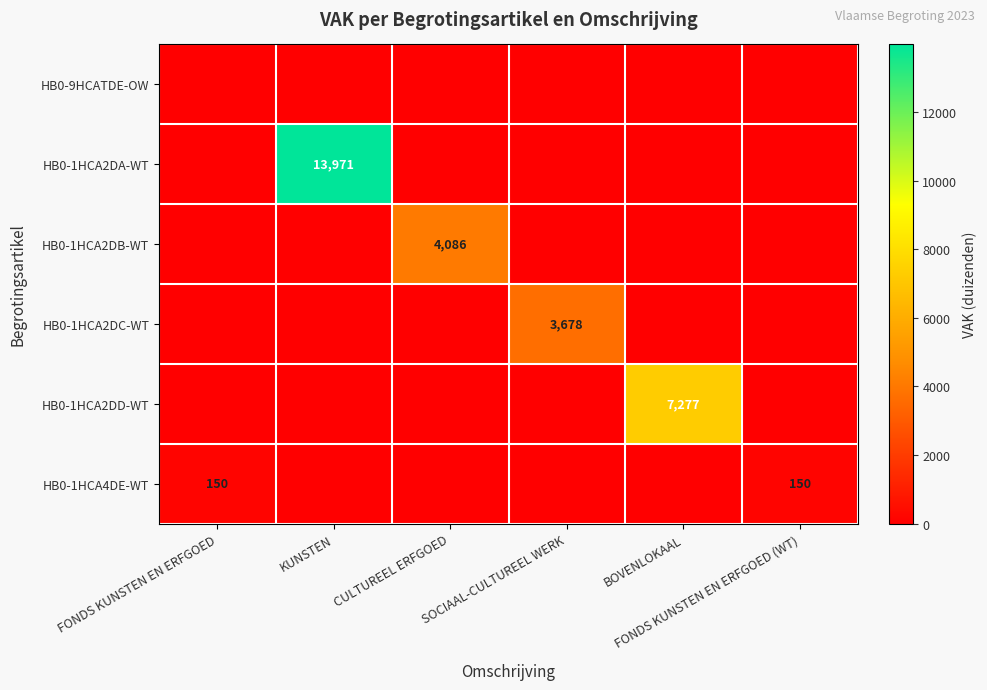

Is it true that HB0-1HCA2DA-WT equals -4398 at FONDS KUNSTEN EN ERFGOED (WT)?

False